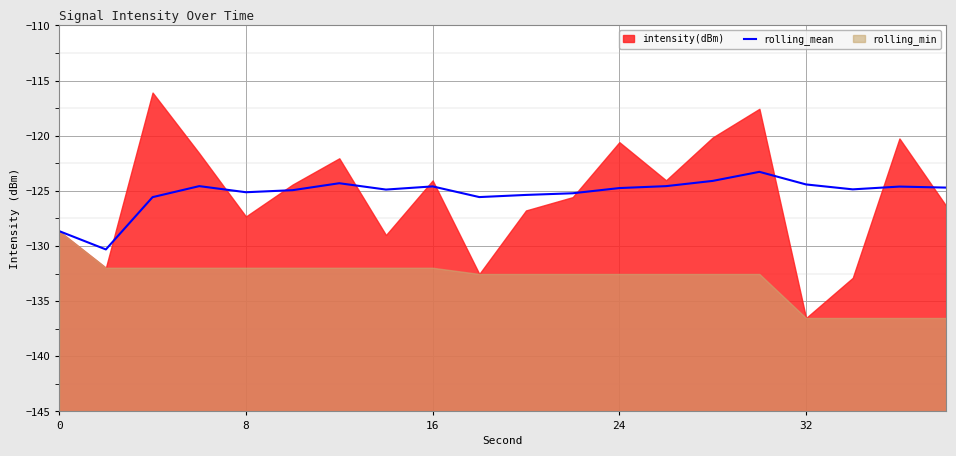

Read the value at 19.

-124.7